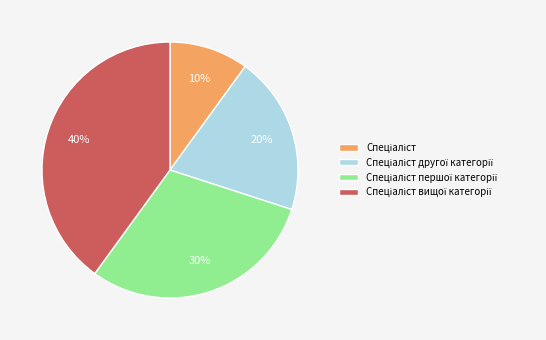

To the nearest percent, what is the average slice percentage?

25%